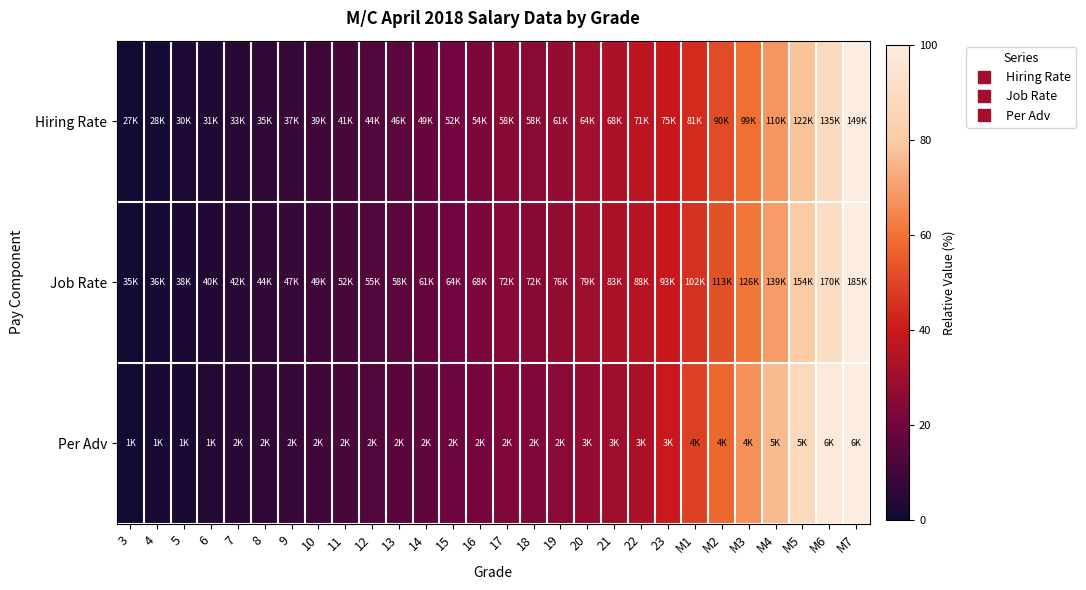

What is the spread (max minus min) of values at M4?

8.0